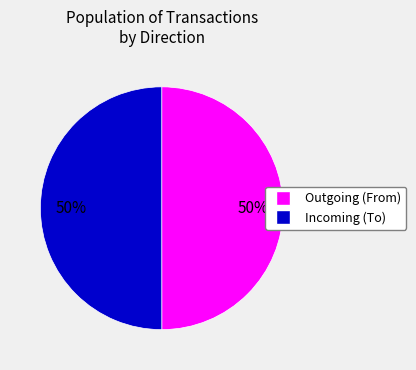

To the nearest percent, what is the average slice percentage?

50%